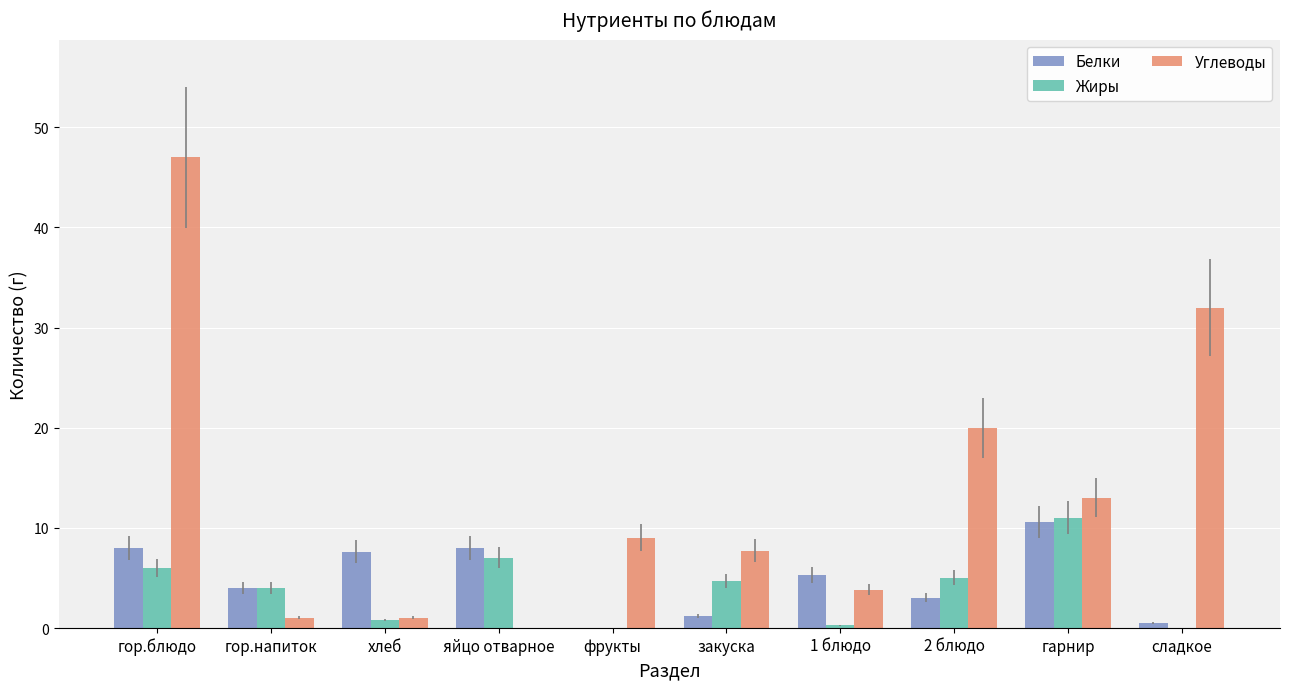

Which series has the widest spread of values?

Углеводы